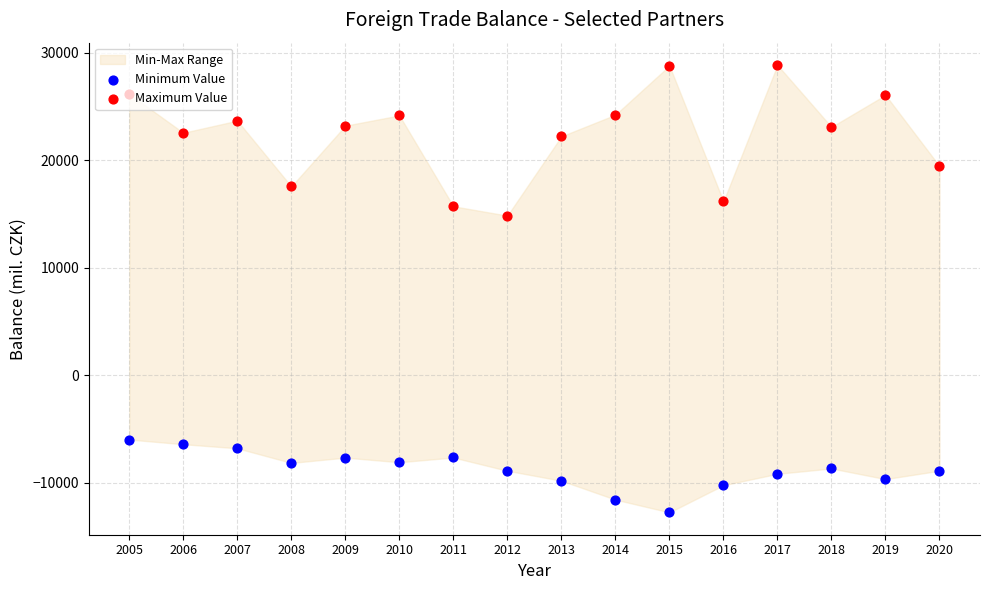

At how many categories does at least one series exceed -8764?

16